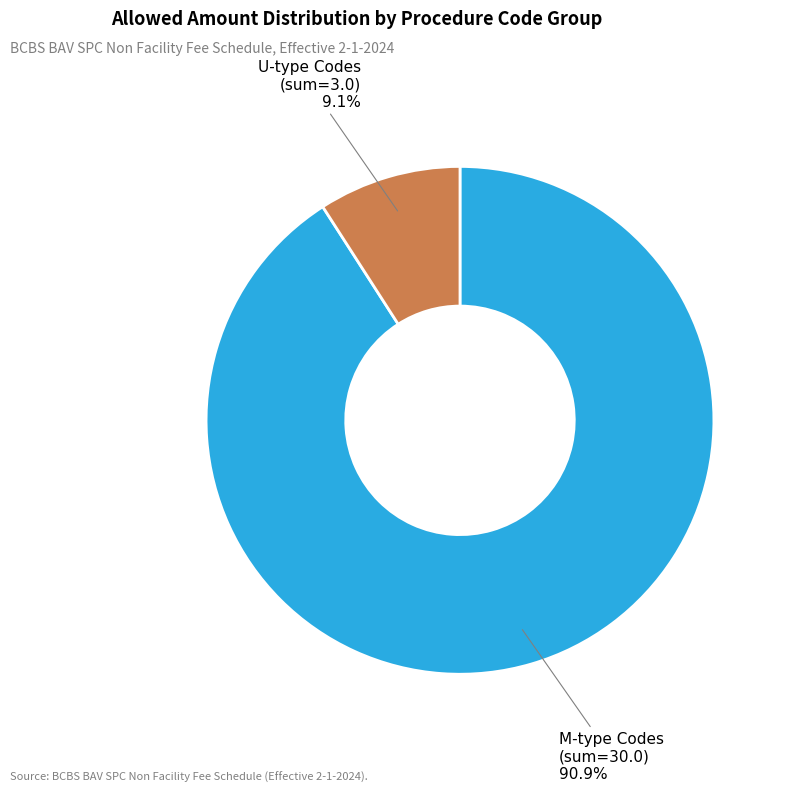

Which slice is the smallest?

U-type Codes (sum=3.0)